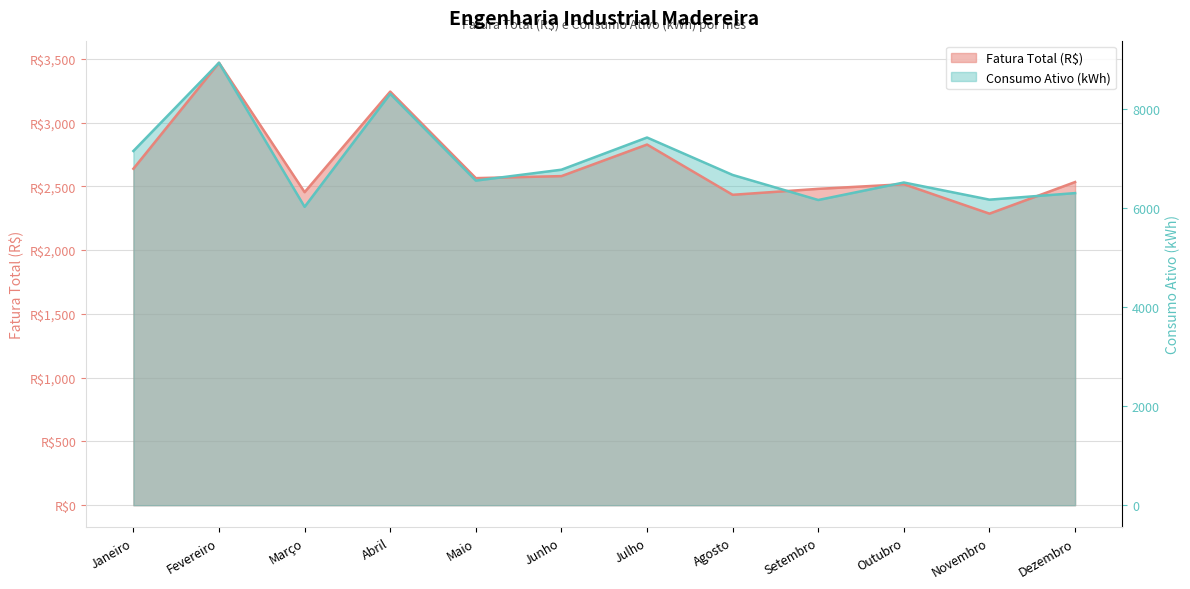

List the series in order of their overall mean, lowest first.

Fatura Total (R$), Consumo Ativo (kWh)